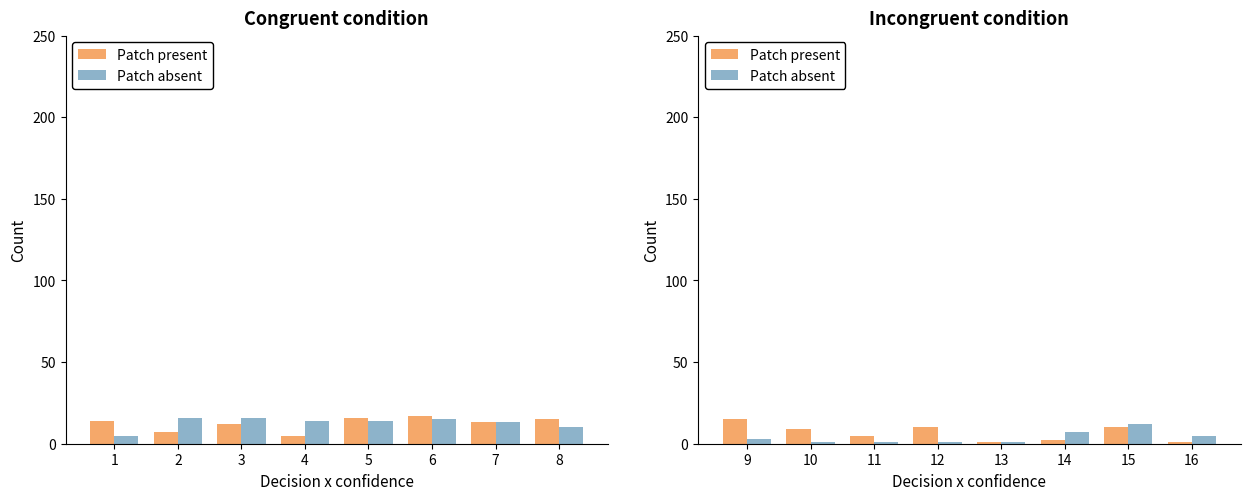

Count the number of data series in this chart.

2